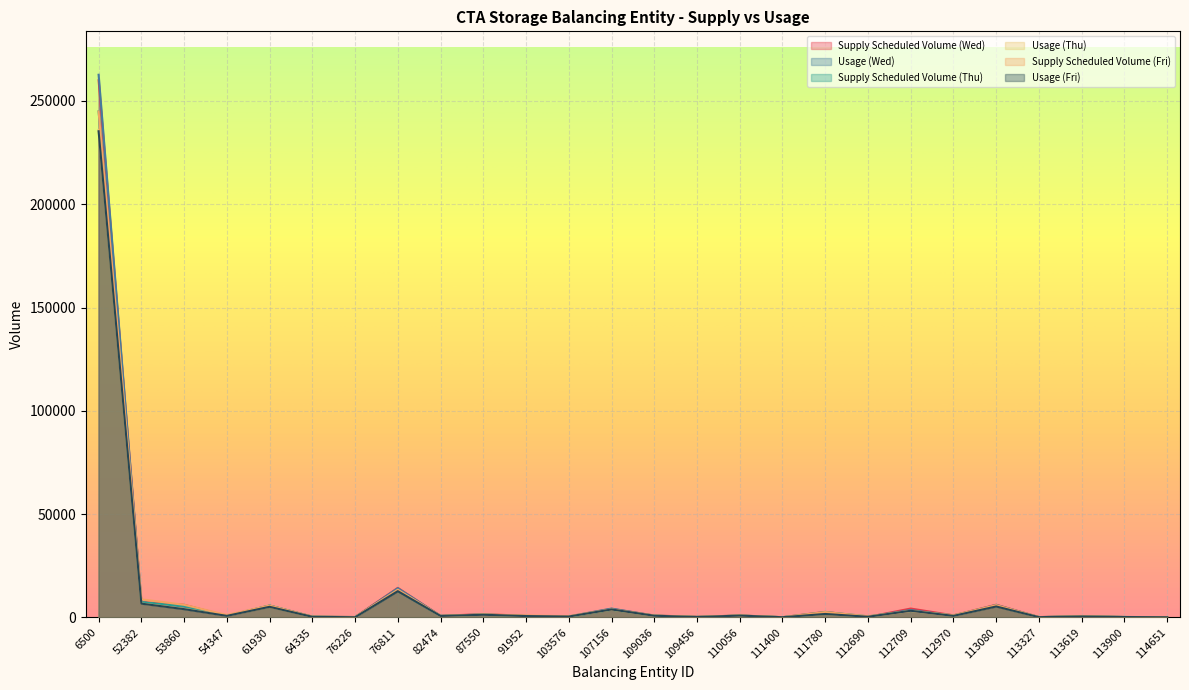

What value does the Supply Scheduled Volume (Thu) series have at 114651, to the nearest 100?

100